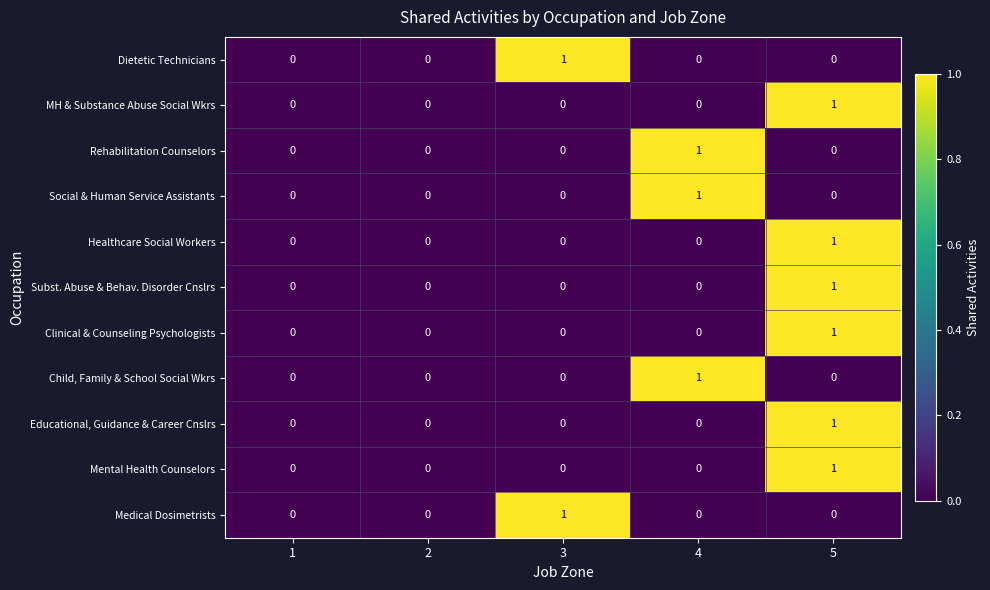

How many Mental Health Counselors values are between 0 and 1?

5